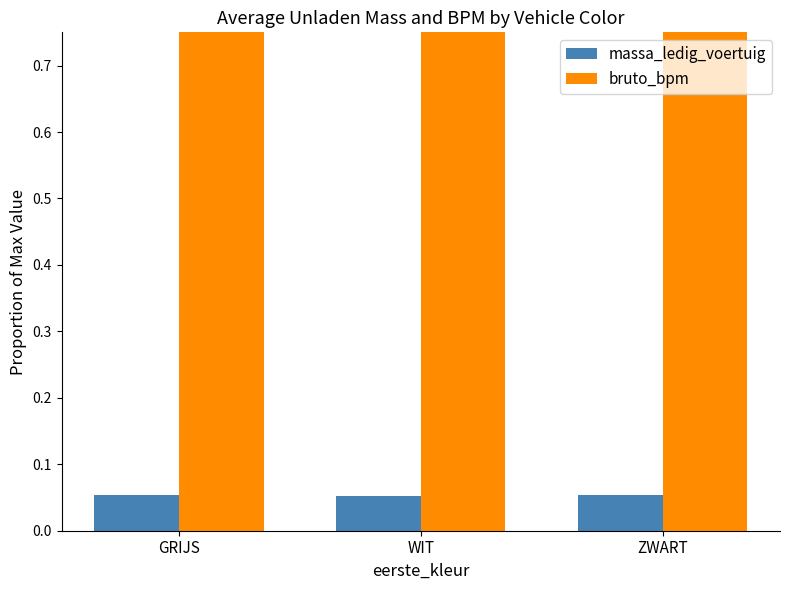

Reading right to left, extract all data points from this chart.

massa_ledig_voertuig: 0.1	0.1	0.1
bruto_bpm: 0.9	1.0	0.8